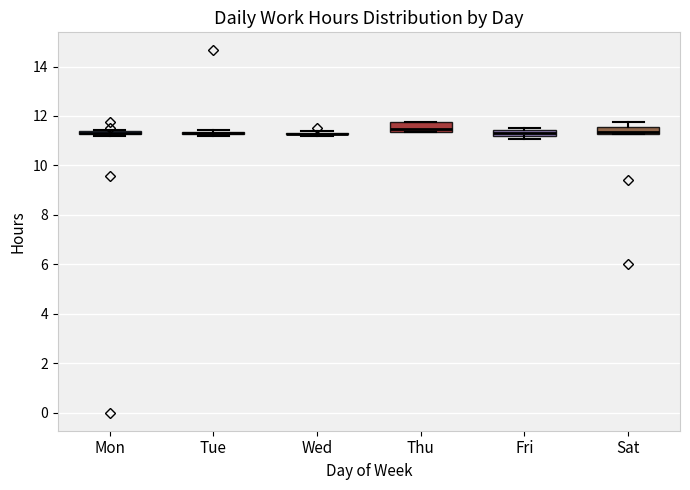

Where is the upper edge of the box for Fri on the y-axis? The values are not printed on the chart, so give them approximately, as read against the axis.

11.4